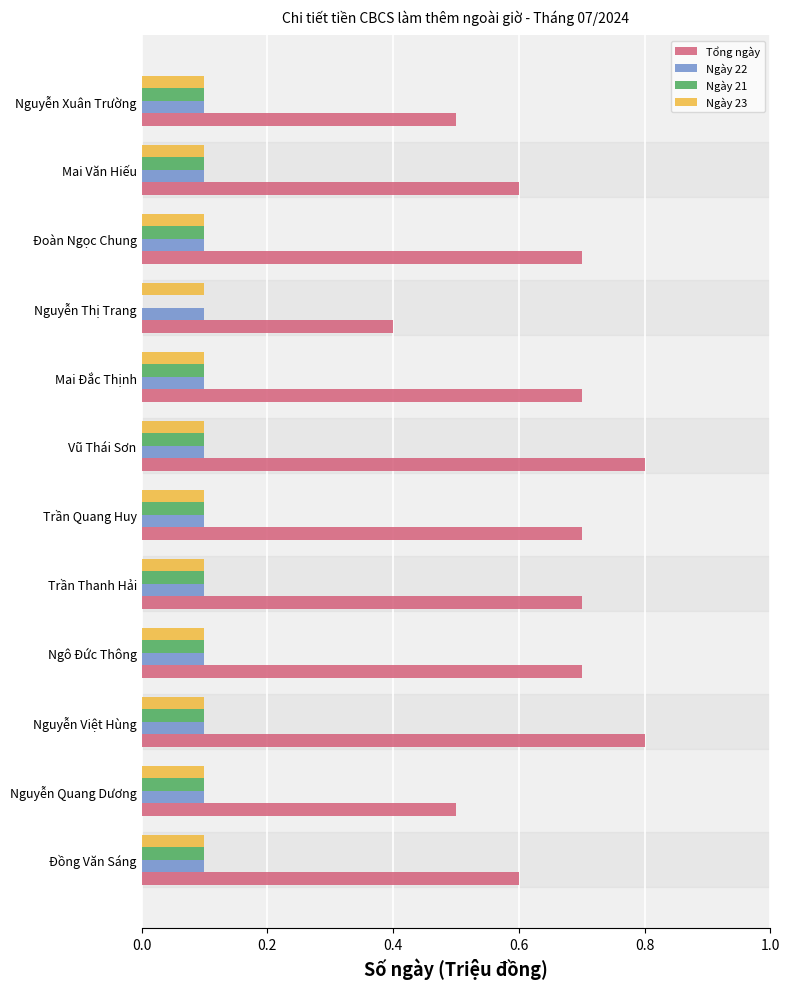

What is the sum of all Ngày 21 values?

1.1